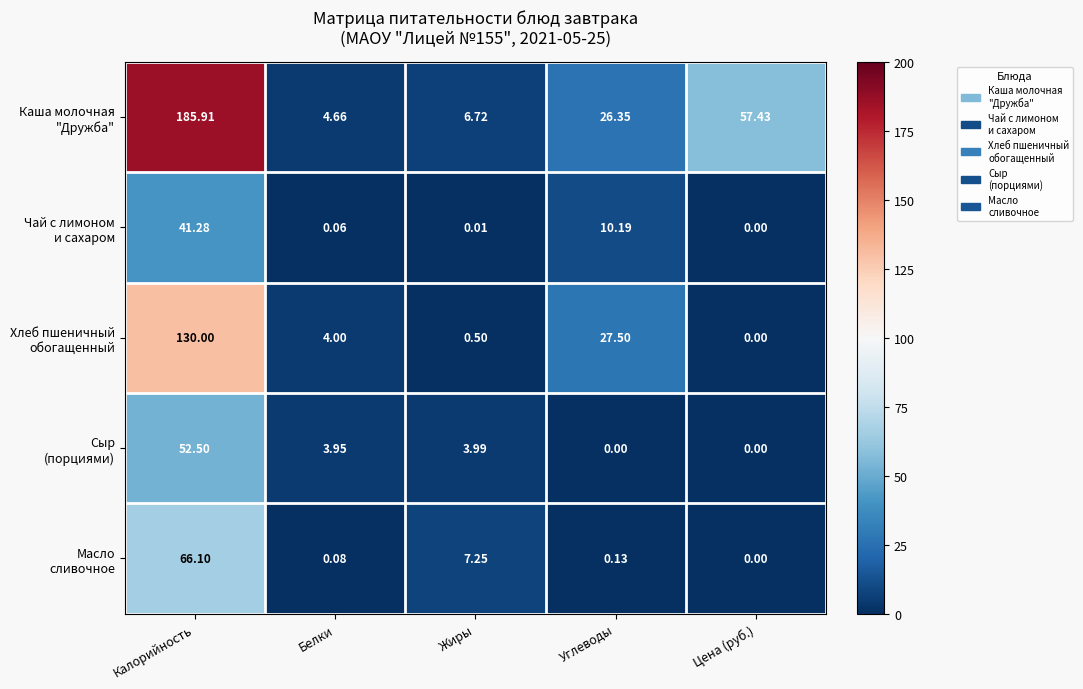

At which category does the chart reach its peak across all series?

Калорийность